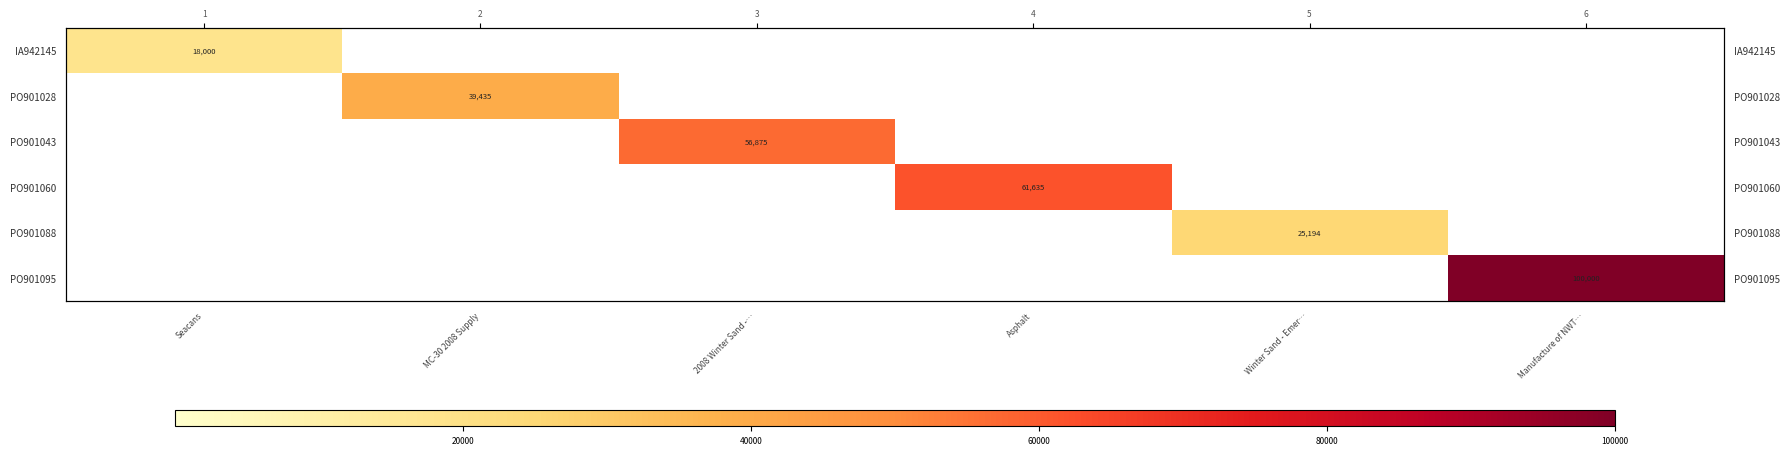

At MC-30 2008 Supply, list the series in order from largest to smallest.

PO901028, IA942145, PO901043, PO901060, PO901088, PO901095